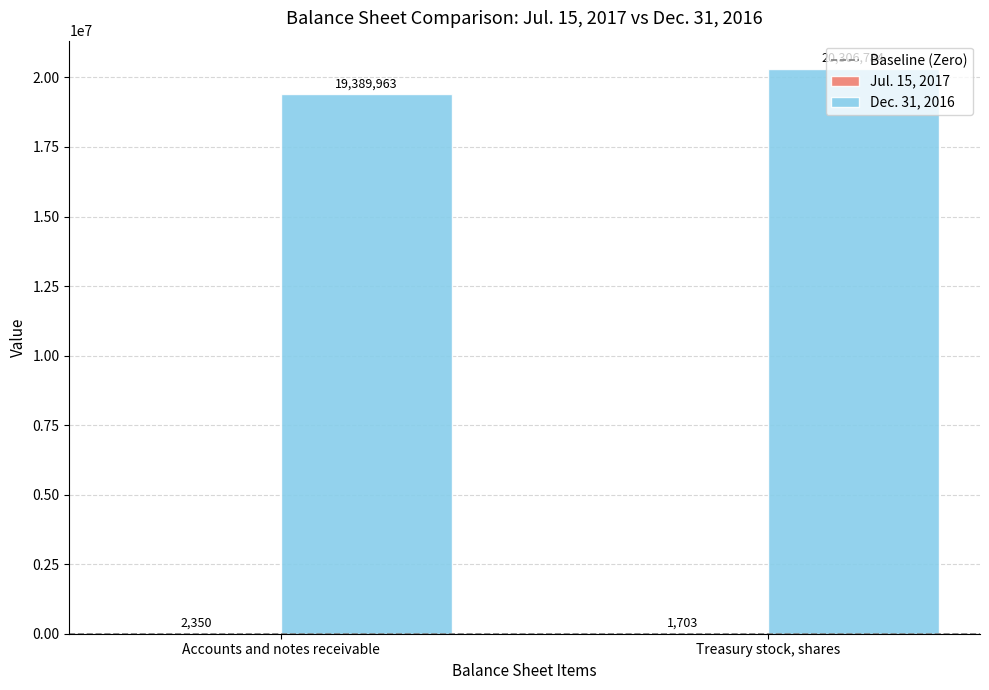

The value of Dec. 31, 2016 at Accounts and notes receivable is 19389963. True or false?

True